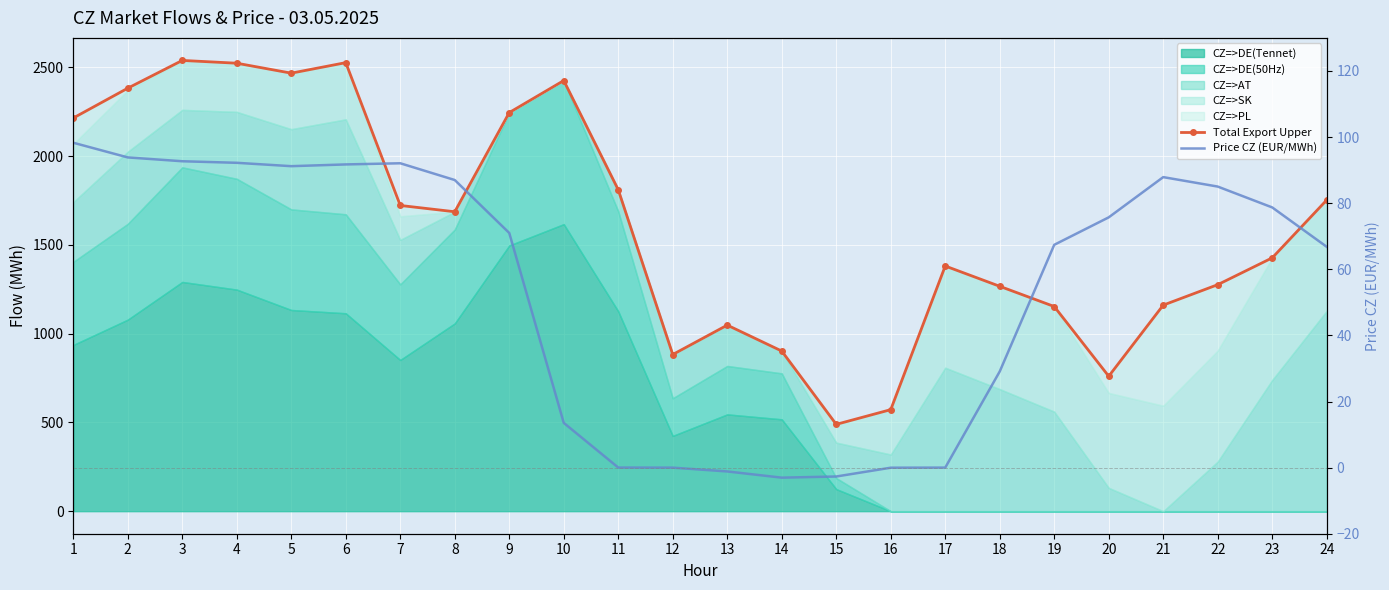

Which series has the largest range (max minus min)?

Total Export Upper